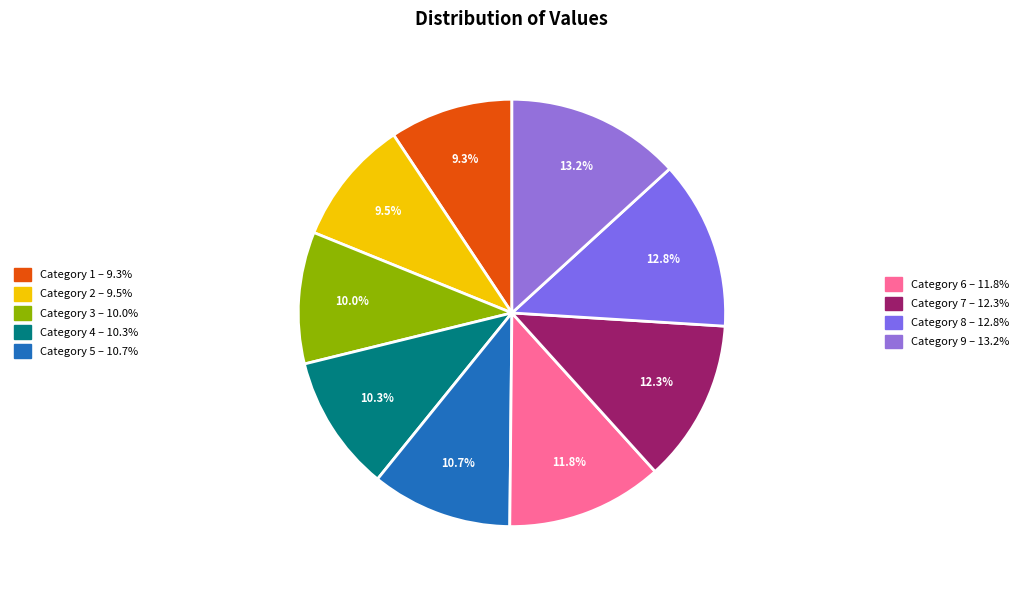

Which slice is the largest?

9